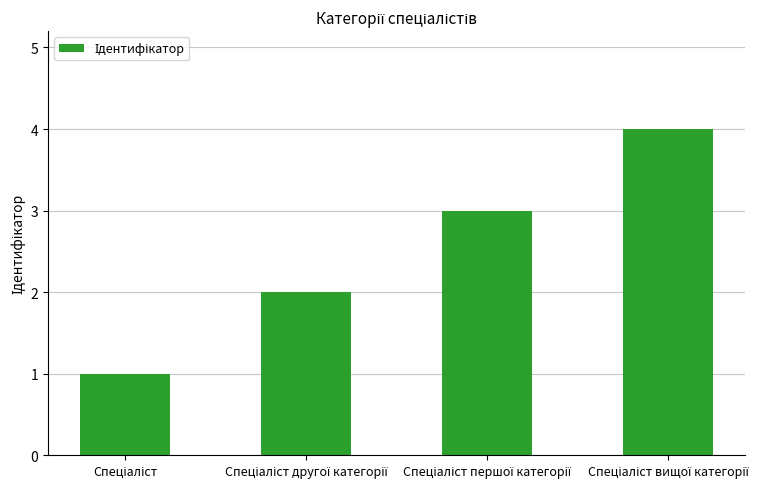

What is the sum of all values?

10